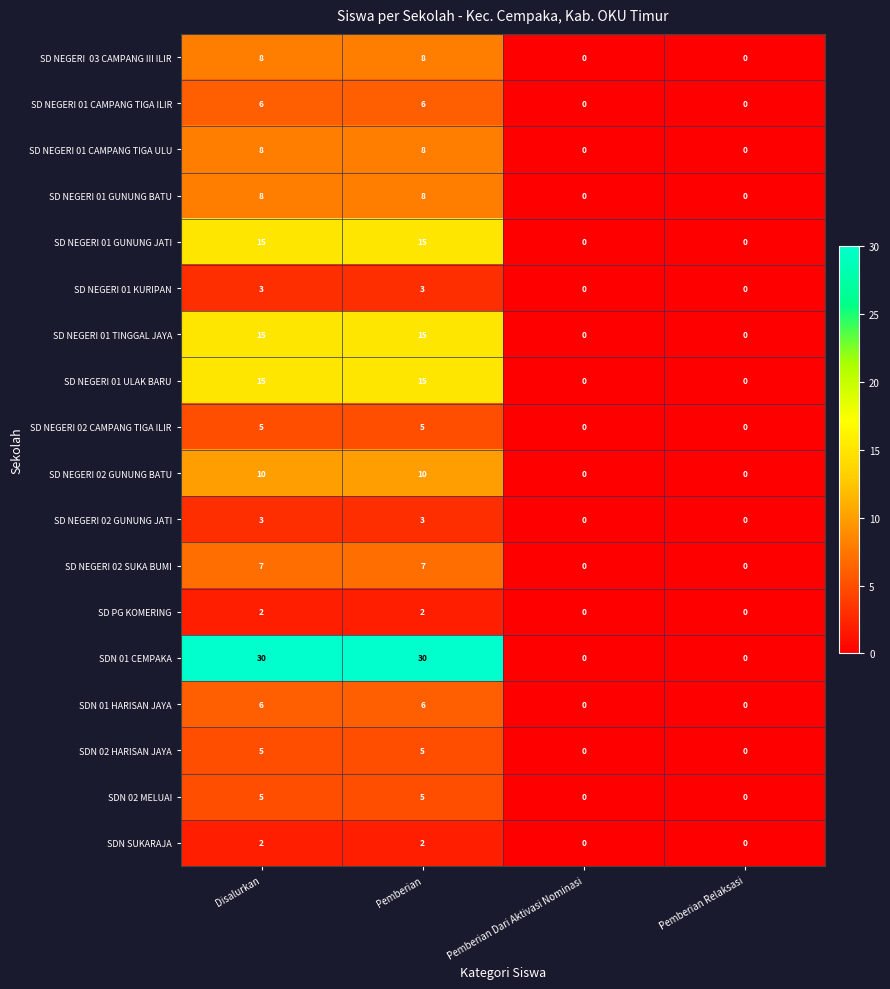

How many SD NEGERI 01 ULAK BARU values are between 0 and 15?

4